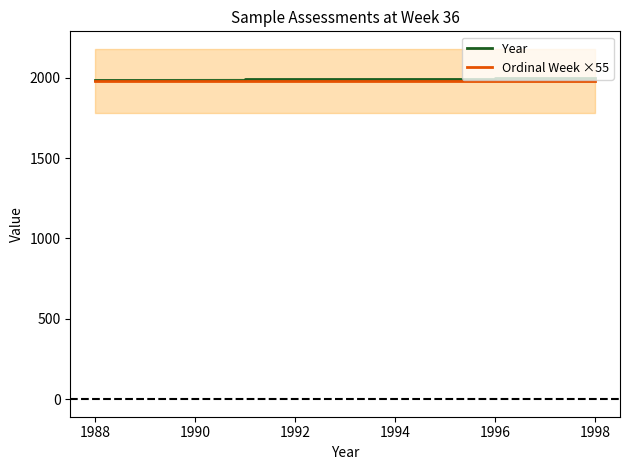

What is the average value of the Year series?

1993